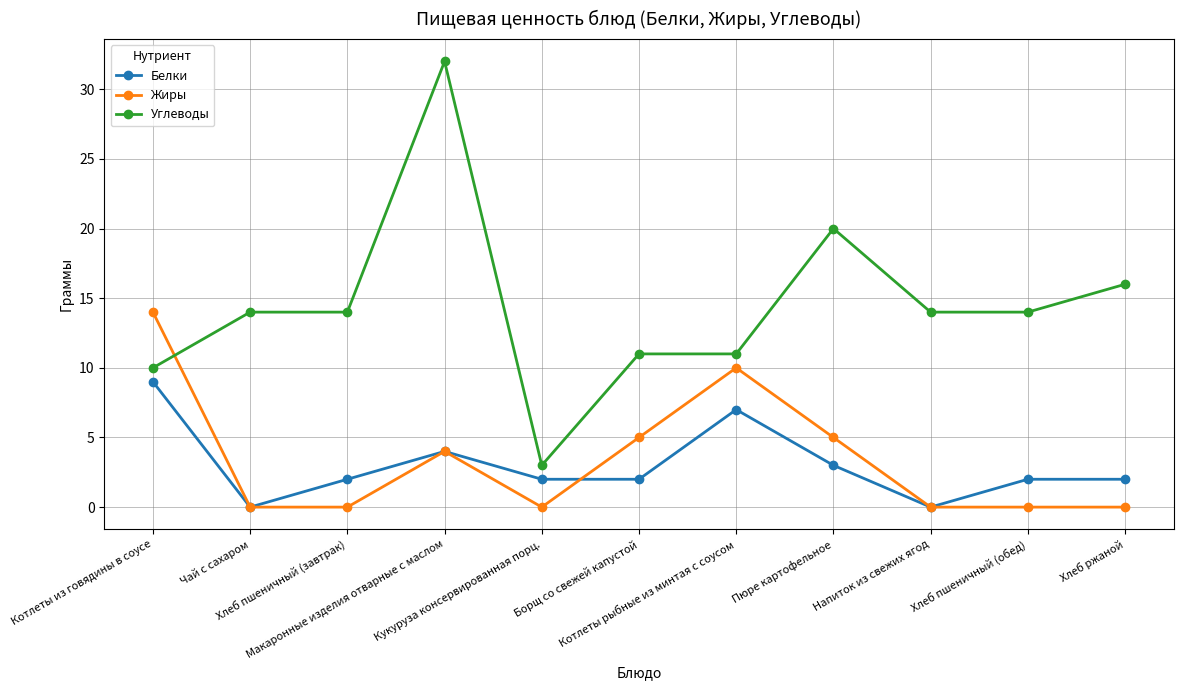

What is the sum of all Углеводы values?

159